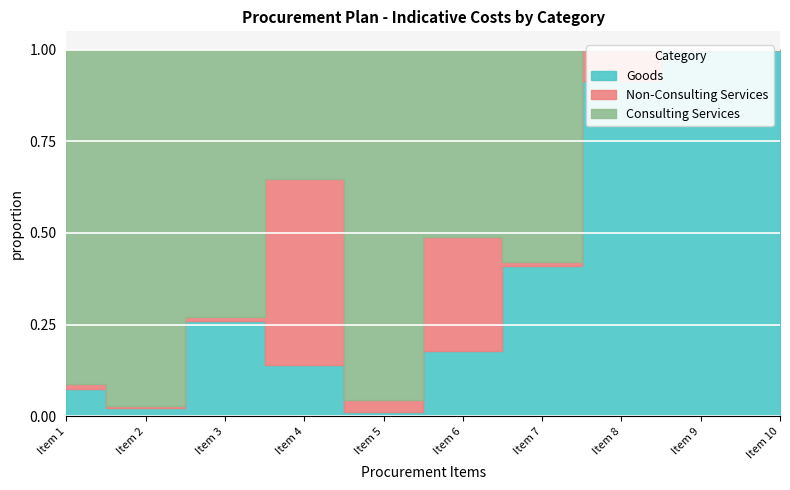

At how many categories does at least one series exceed 32296?

3